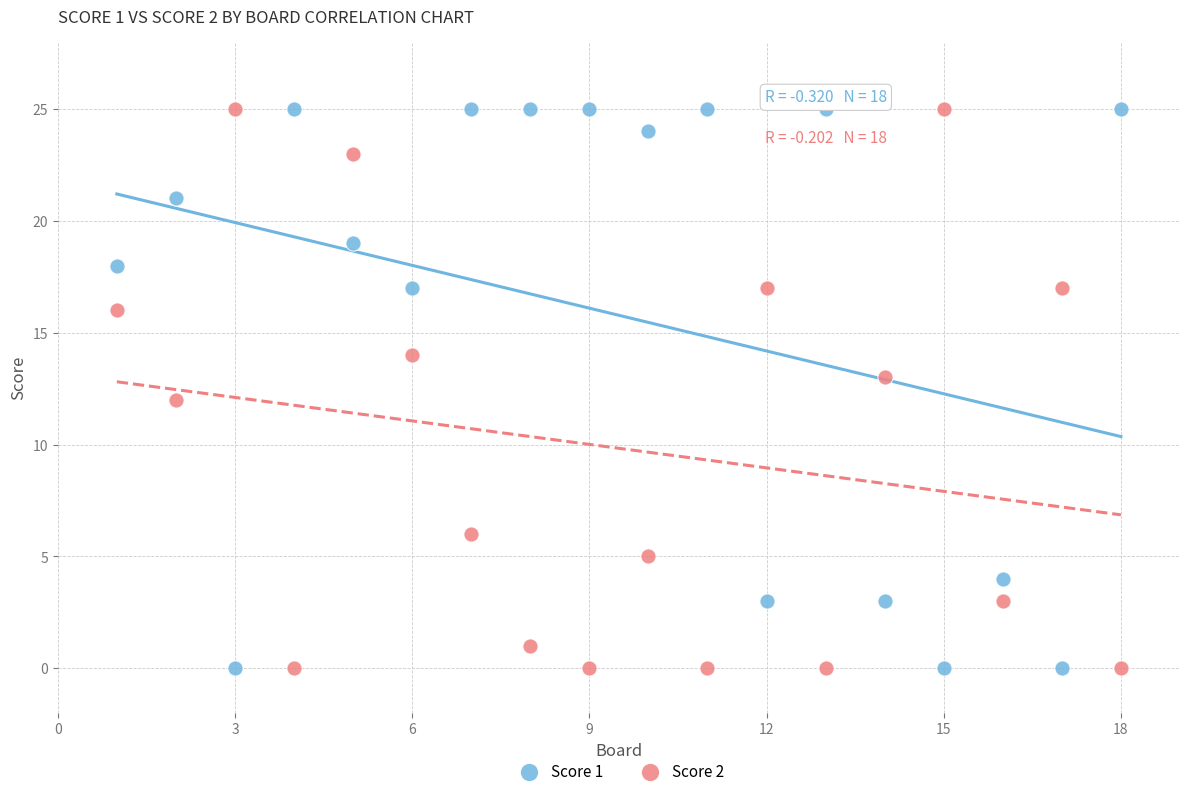

Across all data points, what is the range of Y values (max minus min)?

25